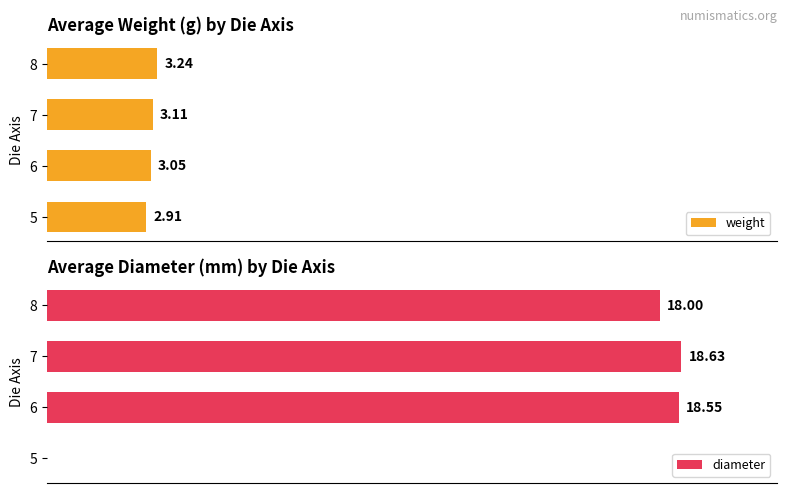

The value of diameter at 7 is 30.5. True or false?

False